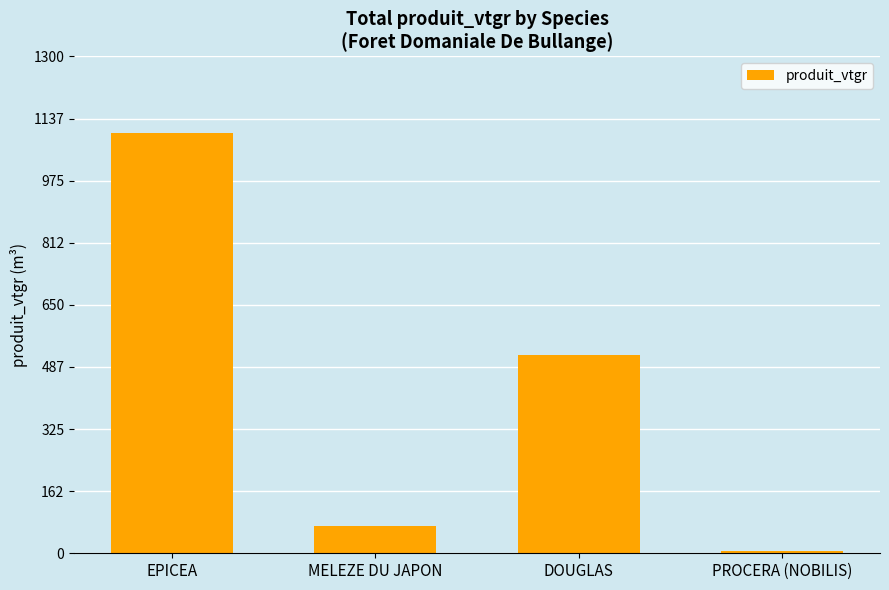

List the labels in order of value, largest first.

EPICEA, DOUGLAS, MELEZE DU JAPON, PROCERA (NOBILIS)